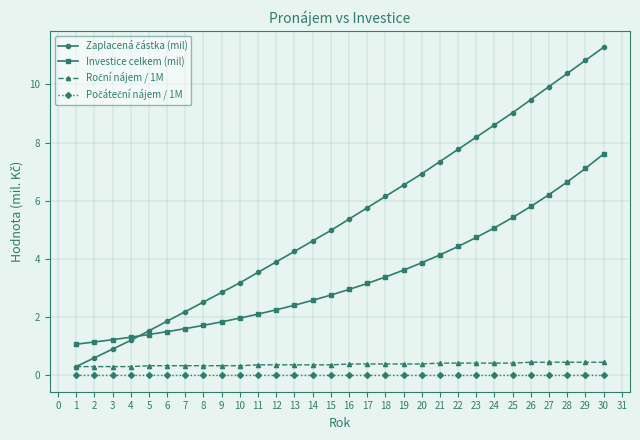

True or false: Investice celkem (mil) has a value of 3.8 at 14.

False